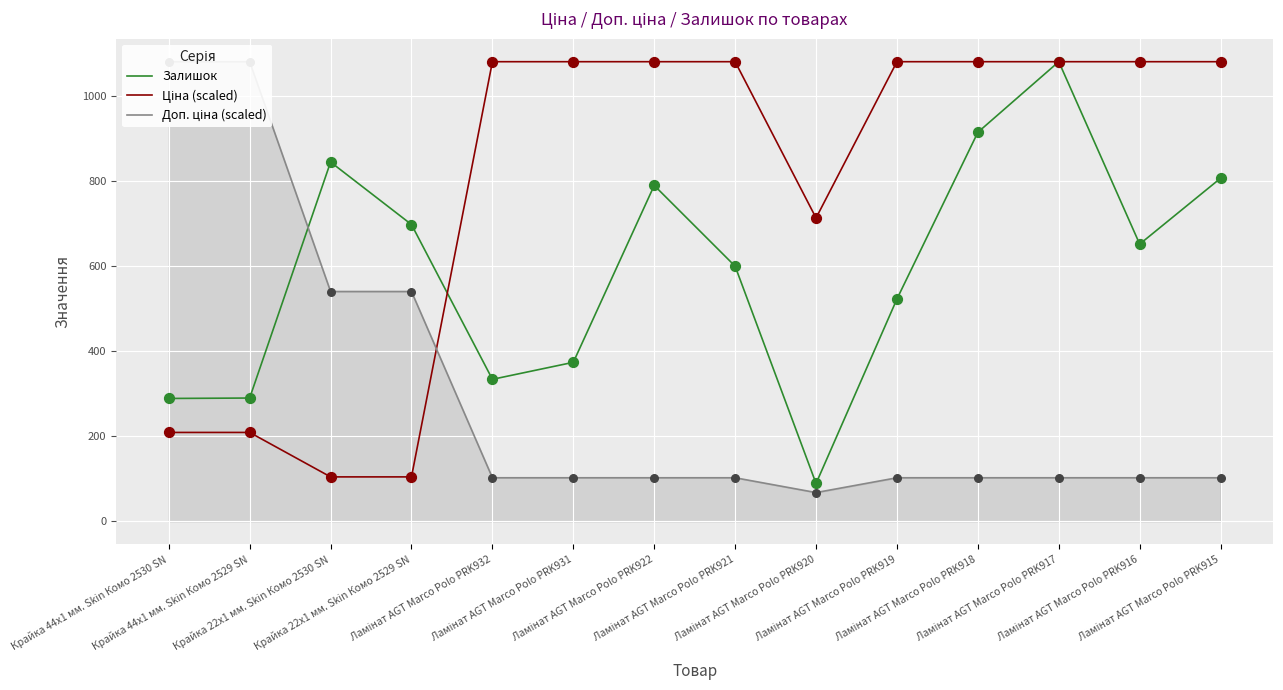

What are all the series names shown in the legend?

Залишок, Ціна (scaled), Доп. ціна (scaled)